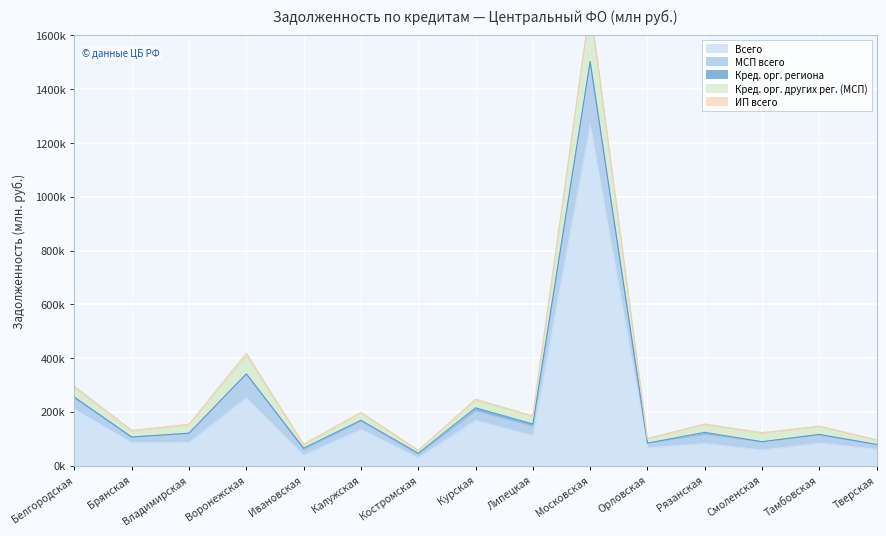

At which label does Кред. орг. других рег. (МСП) reach its minimum?

Костромская